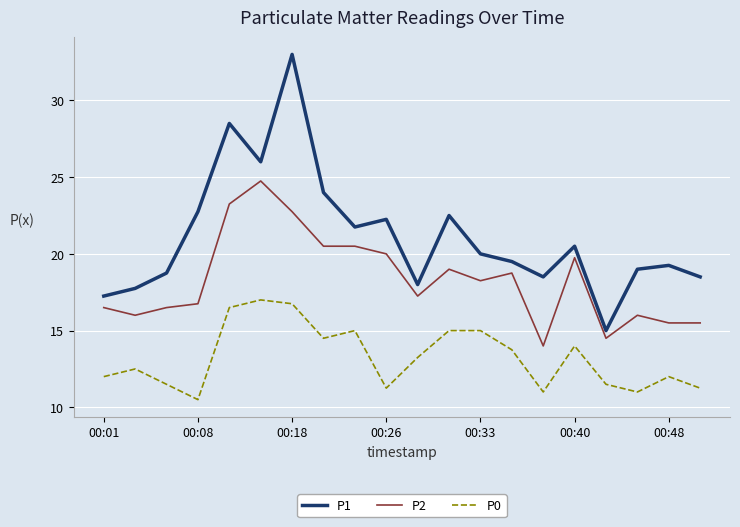

List the series in order of their overall mean, highest first.

P1, P2, P0